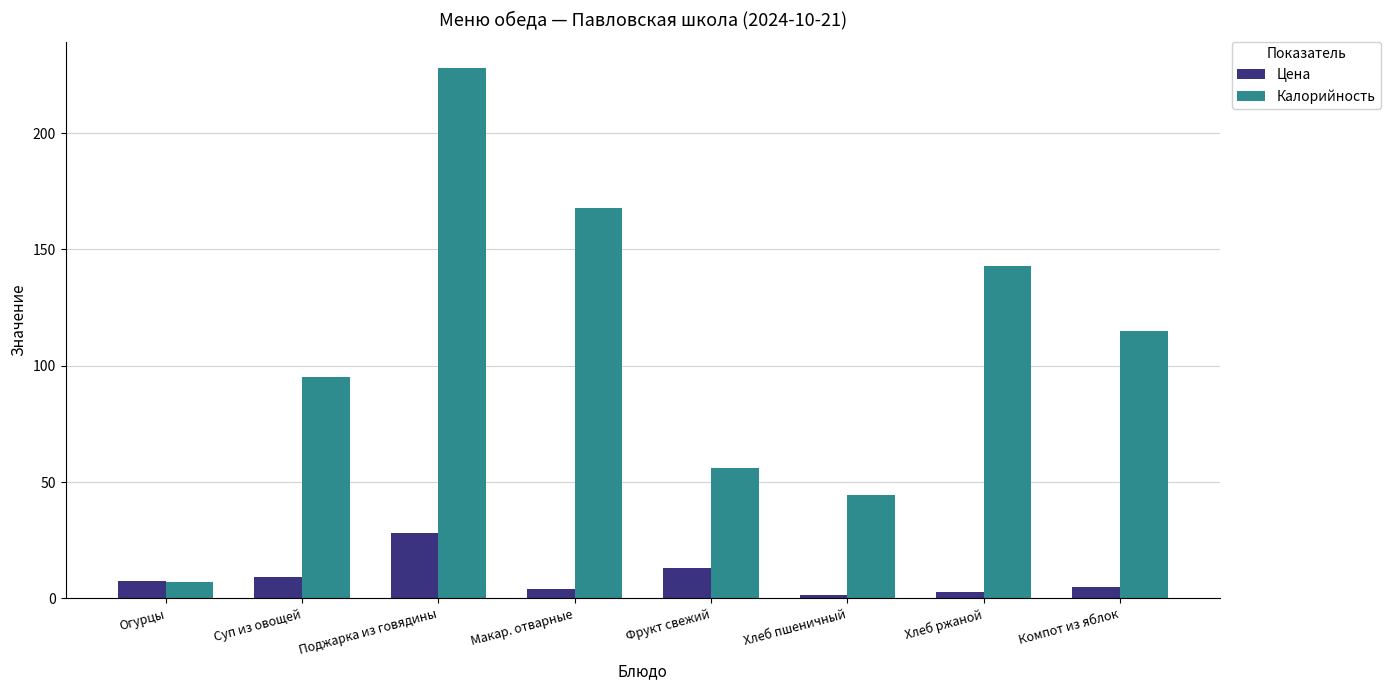

True or false: Калорийность has a value of 15.2 at Фрукт свежий.

False